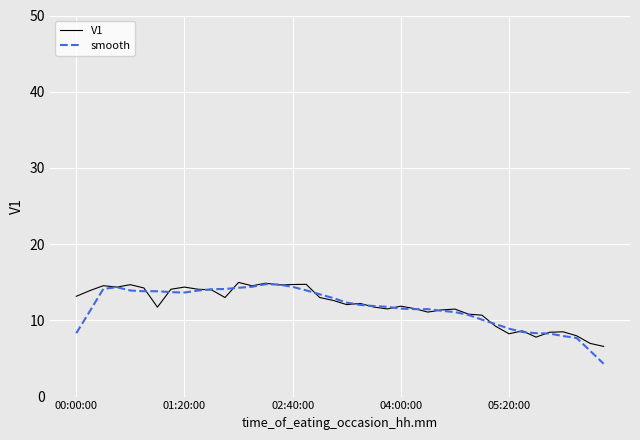

What is the maximum value for smooth?

14.7